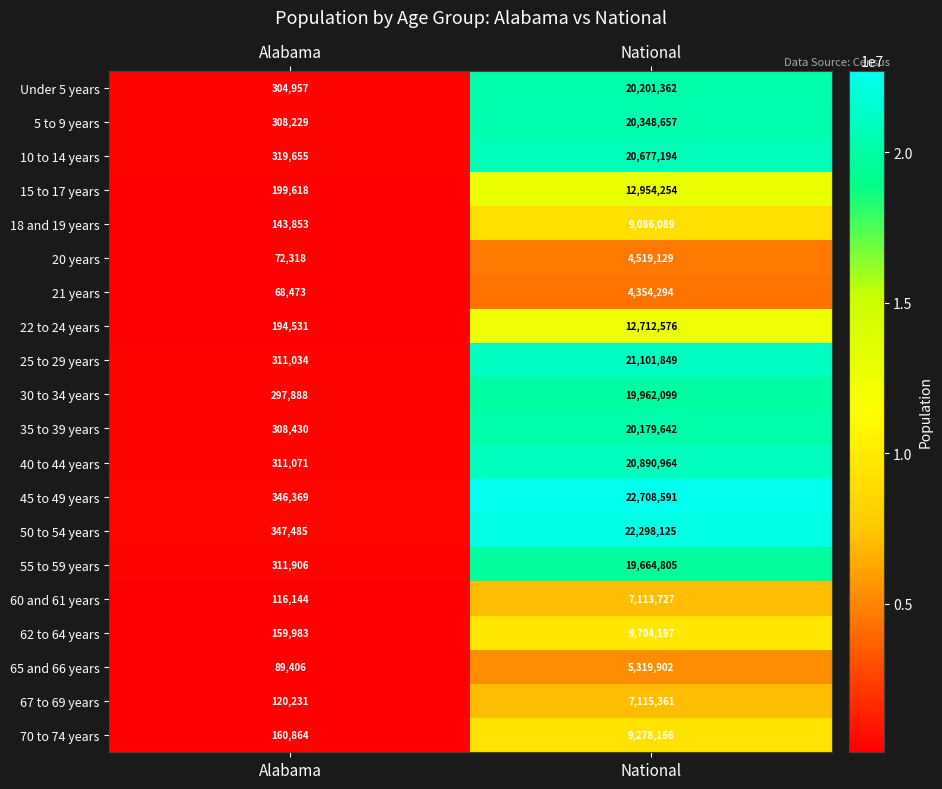

The value of 18 and 19 years at Alabama is 99886. True or false?

False